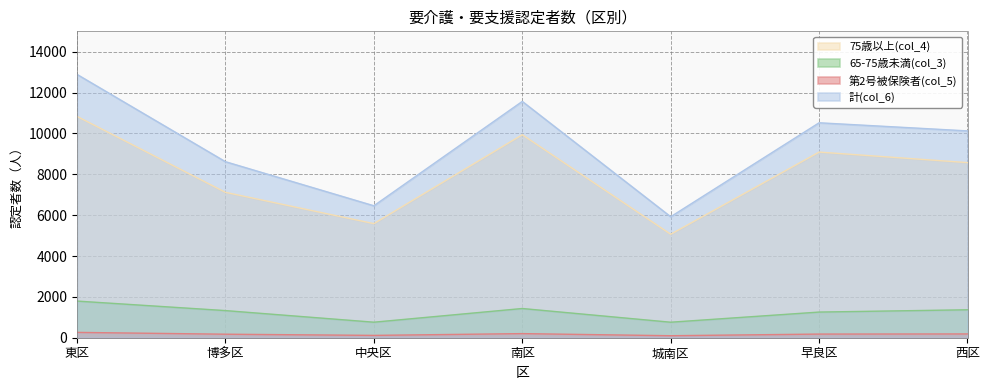

At which label does 第2号被保険者(col_5) first exceed 178?

東区